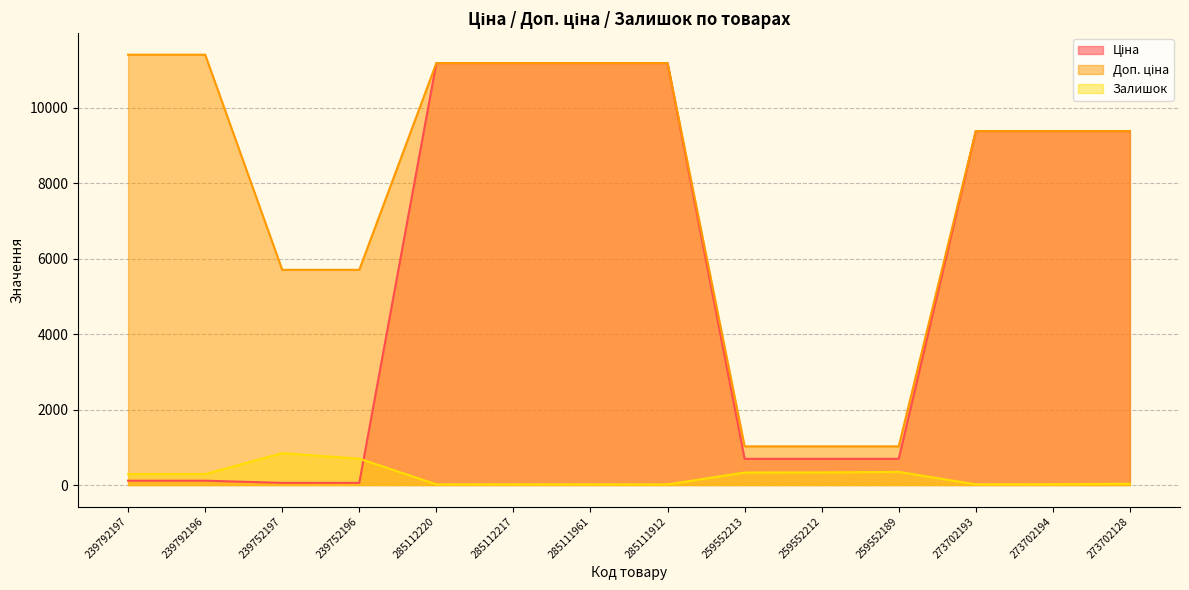

Which category has the highest value in the Ціна series?

285112220